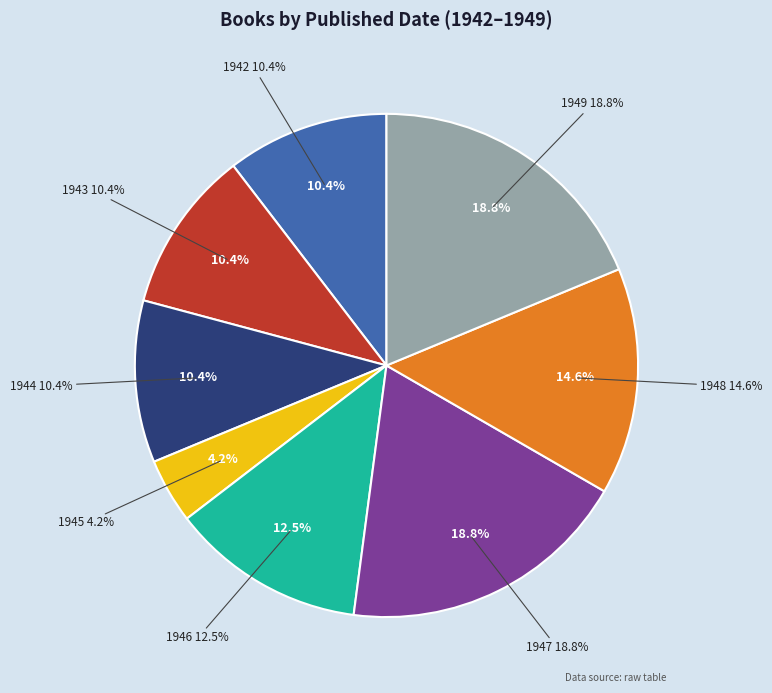

Is it true that 1942 is 10% of the pie?

True